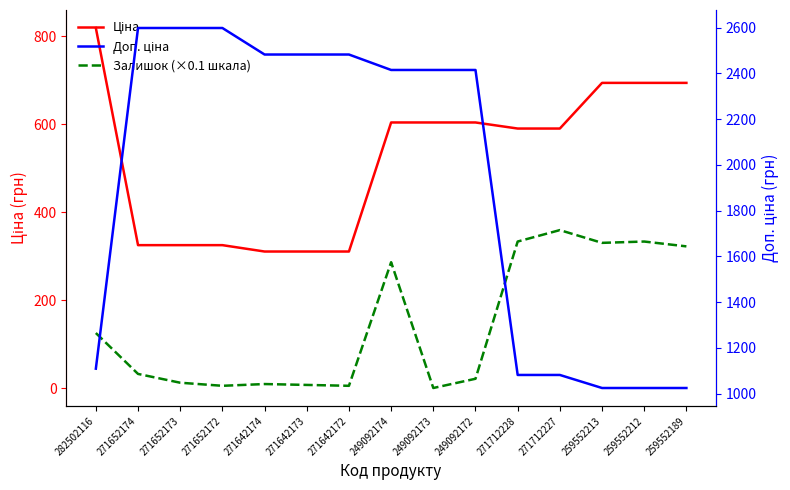

Which series changed the most between 282502116 and 271652174?

Доп. ціна